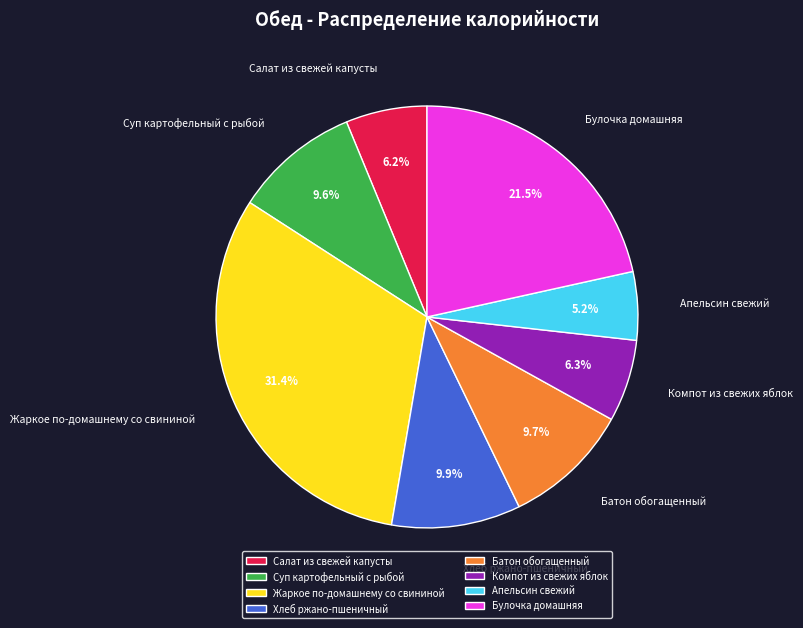

Which slice is the largest?

Жаркое по-домашнему со свининой